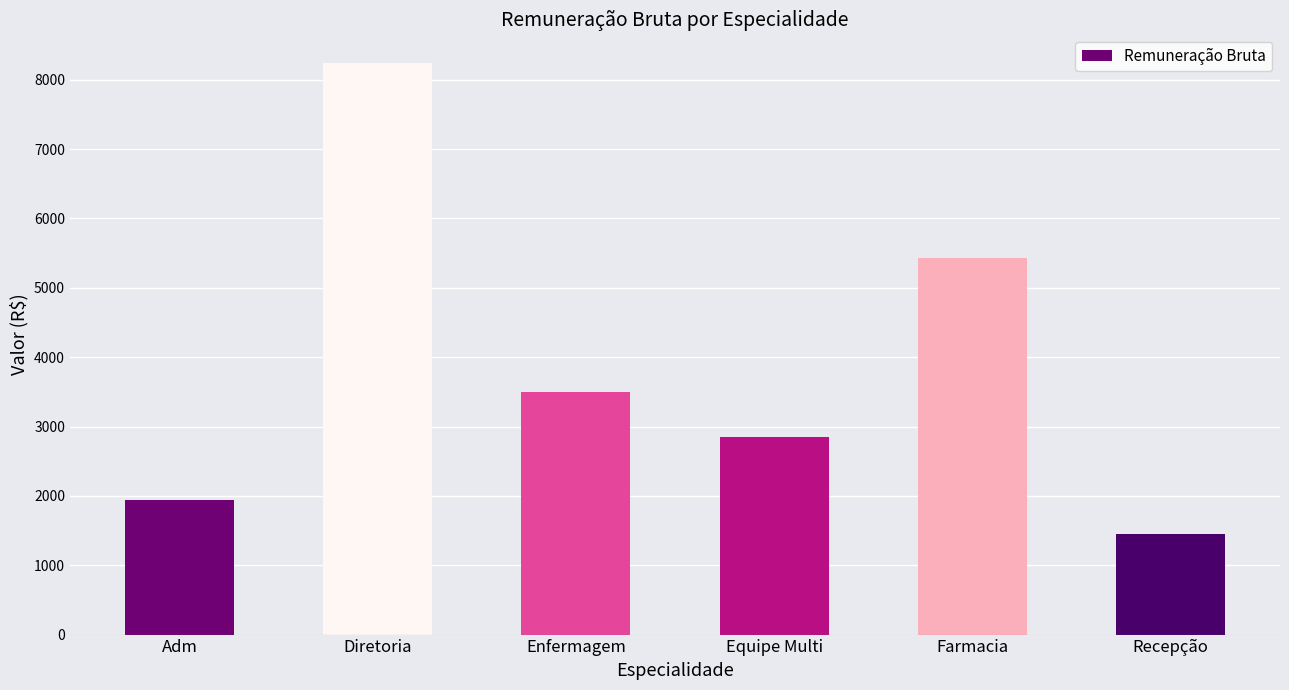

At which label does the data first exceed 3492?

Diretoria